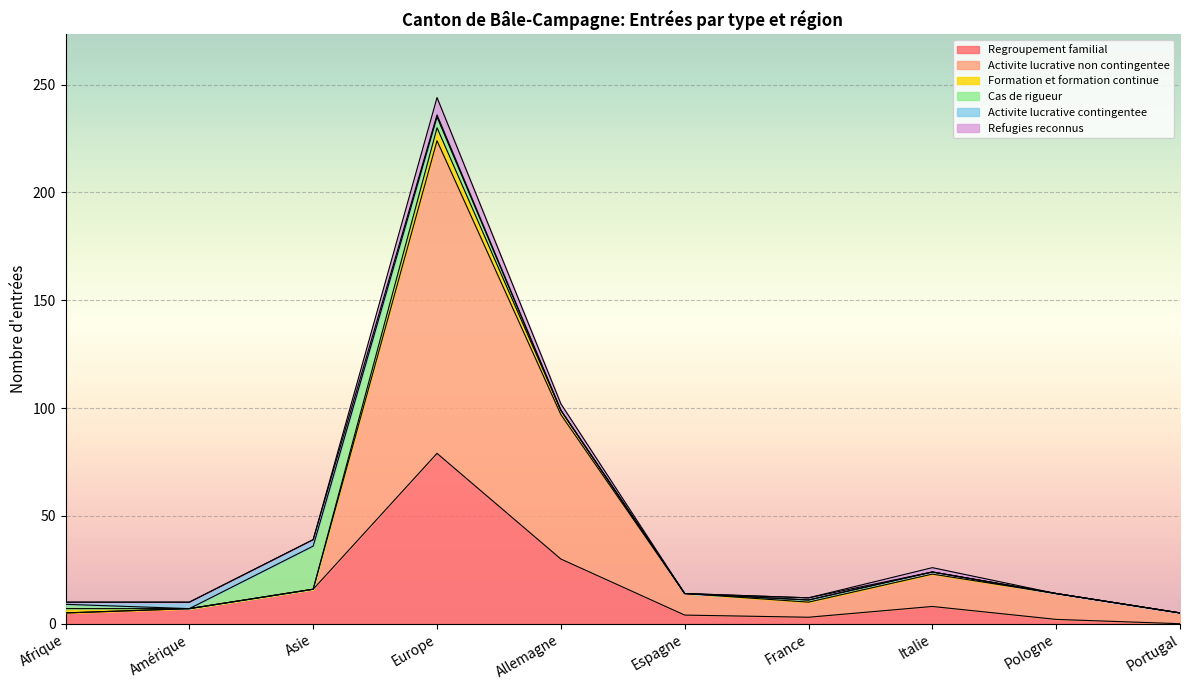

In Refugies reconnus, how many points are lower than both neighbors (excluding endpoints)?

1